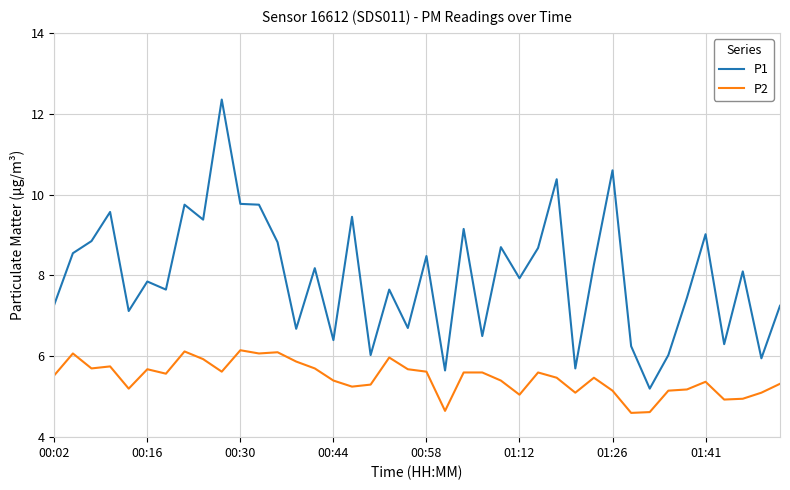

Which series has the largest range (max minus min)?

P1